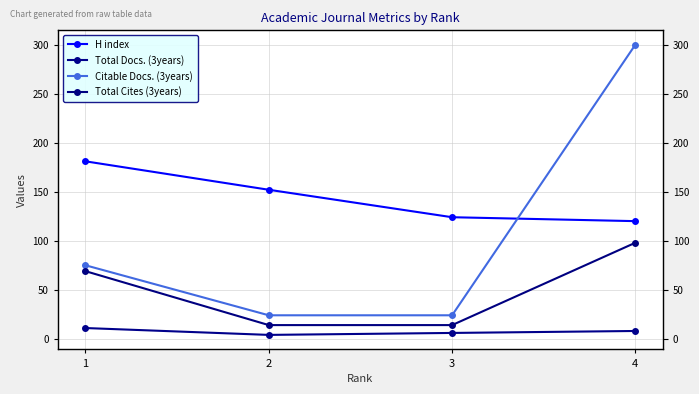

Where does the Total Docs. (3years) series first go above 8?

1